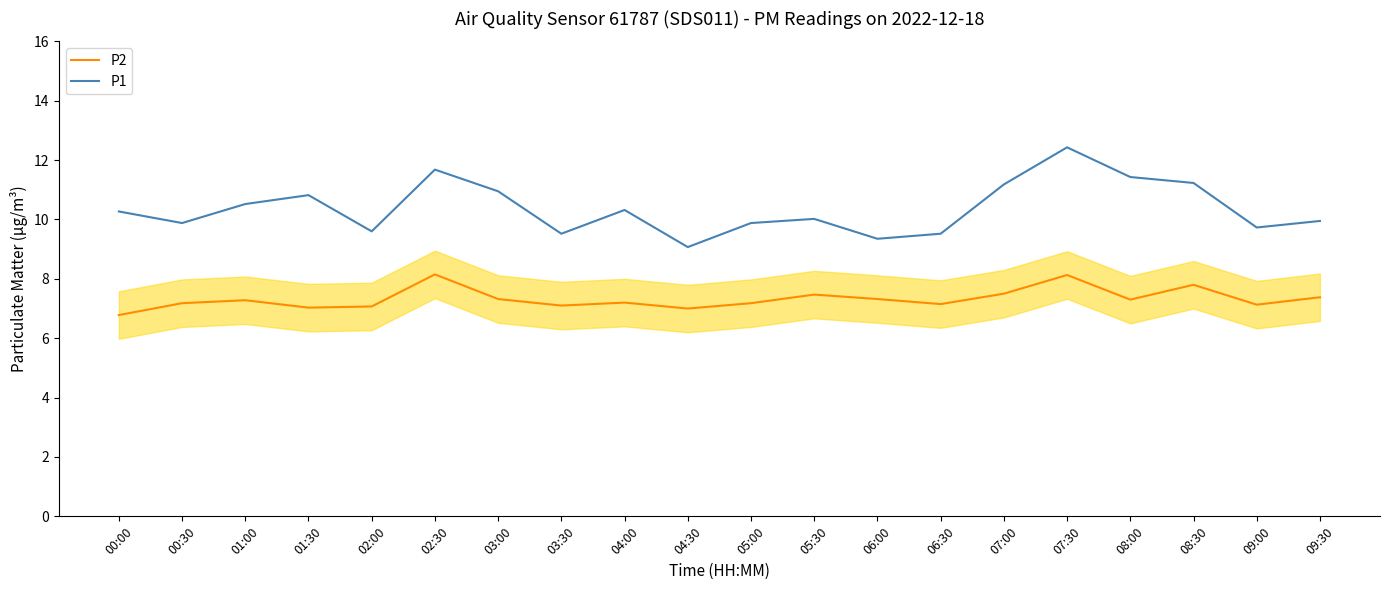

Is this an area chart (filled region under the line)?

No